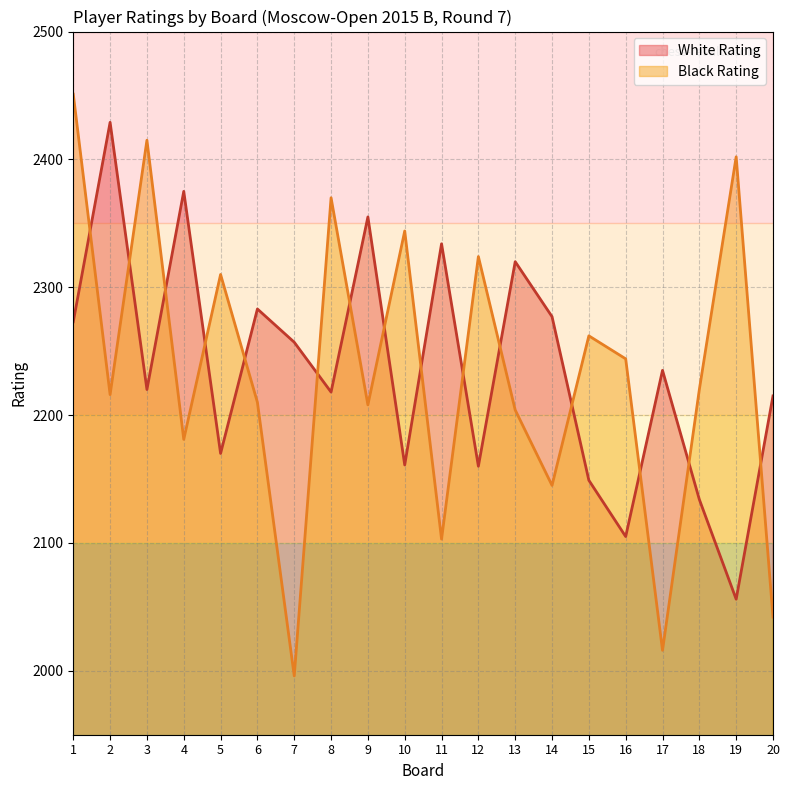

At which category is the sum across all series the highest?

1